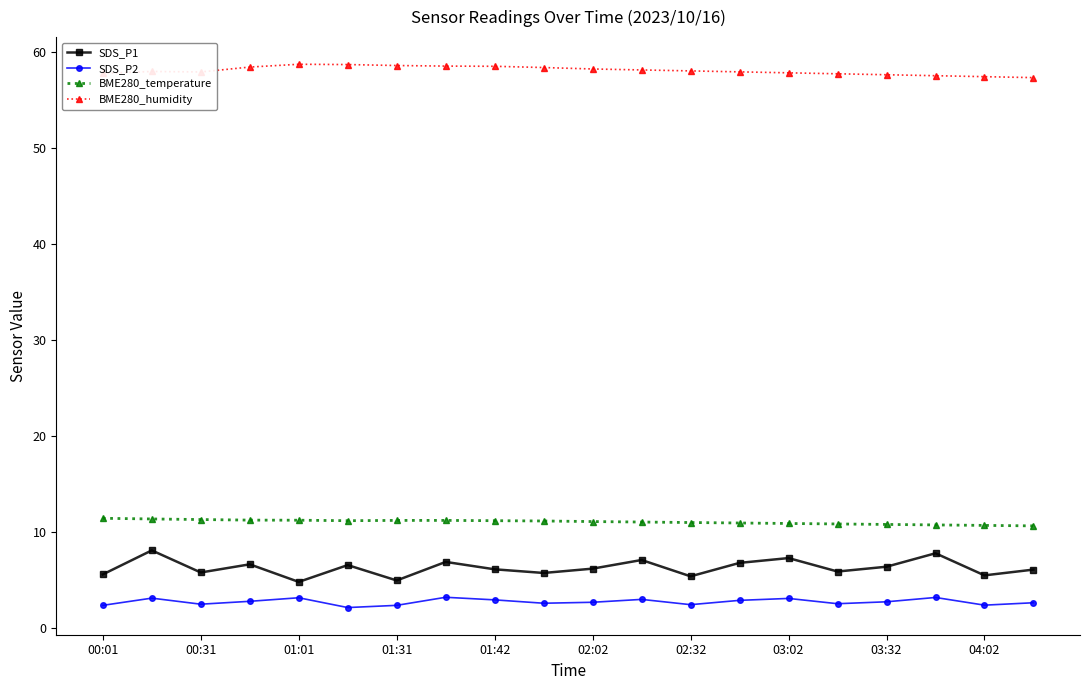

True or false: BME280_temperature and SDS_P1 cross at least once.

False